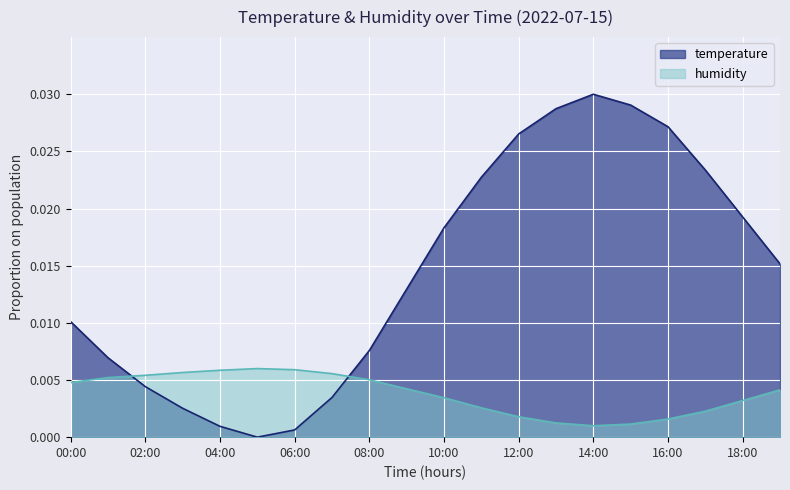

List the labels in order of temperature value, smallest first.

05:00, 06:00, 04:00, 03:00, 07:00, 02:00, 01:00, 08:00, 00:00, 09:00, 19:00, 10:00, 18:00, 11:00, 17:00, 12:00, 16:00, 13:00, 15:00, 14:00